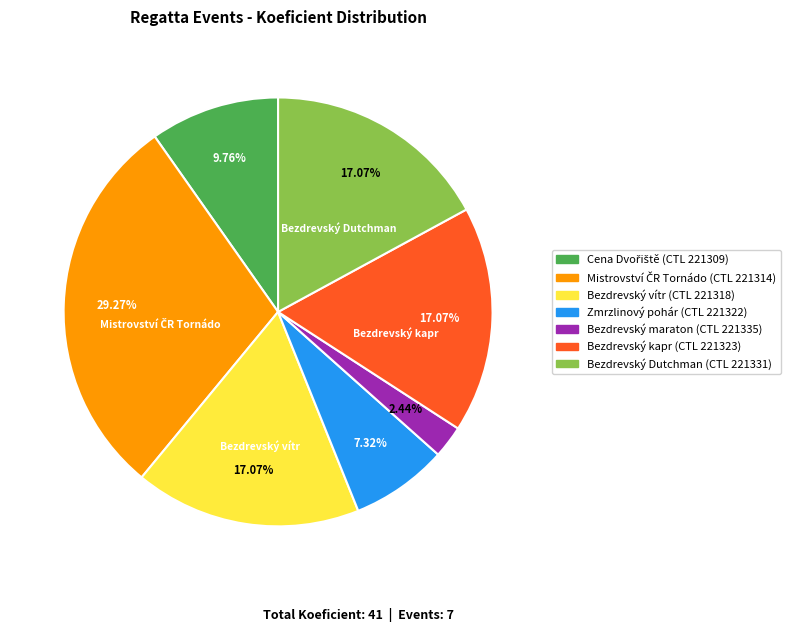

To the nearest percent, what is the difference between the largest and smallest slice percentages?

27%